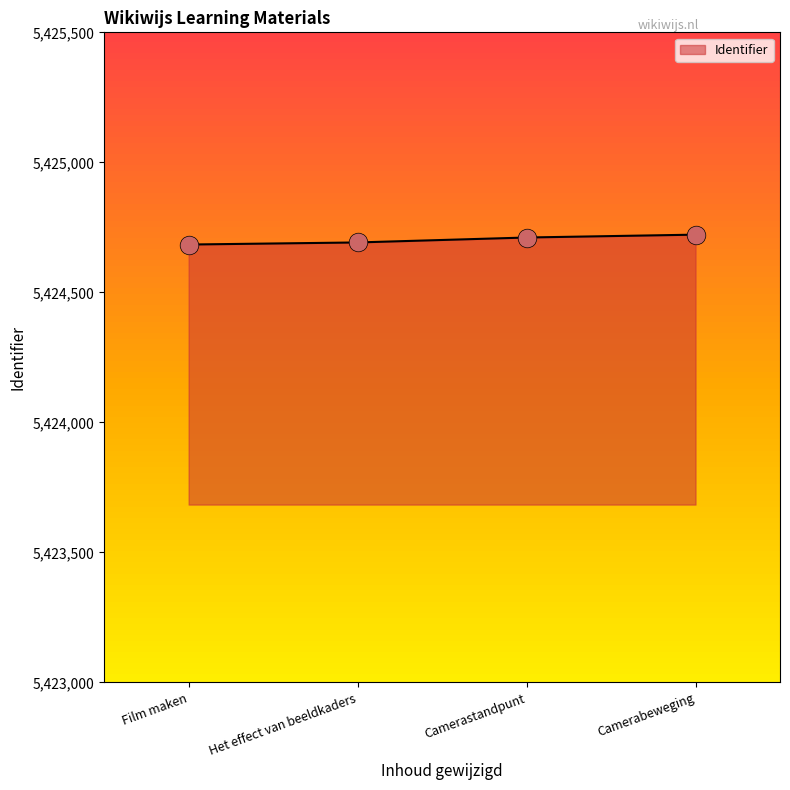

Approximately how many times larger is the value at Camerabeweging compared to Film maken?

1.0